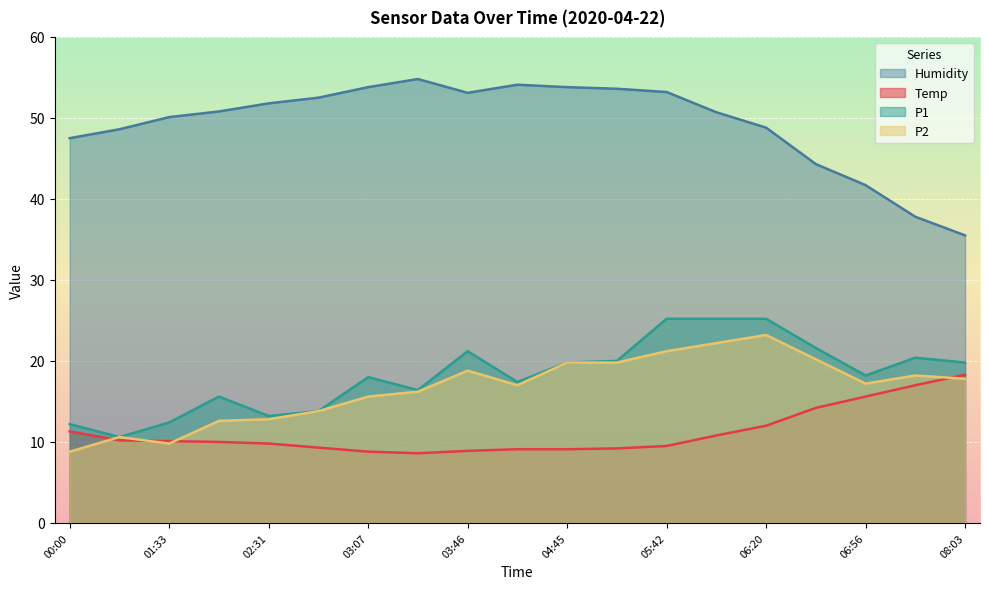

What is the total value across all series at 01:52?

89.0